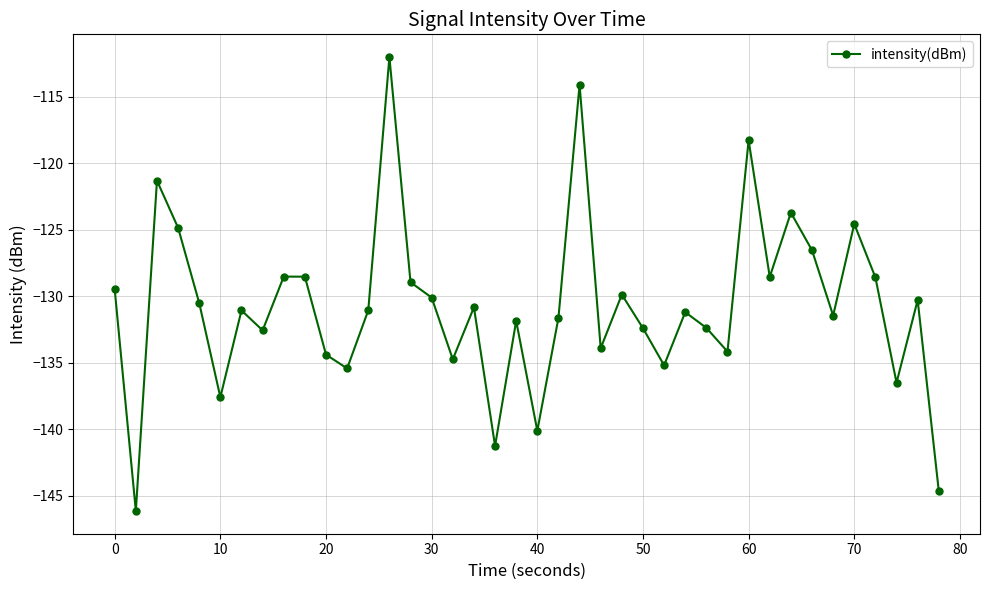

What is the value of the 31st point from the left?

-118.3